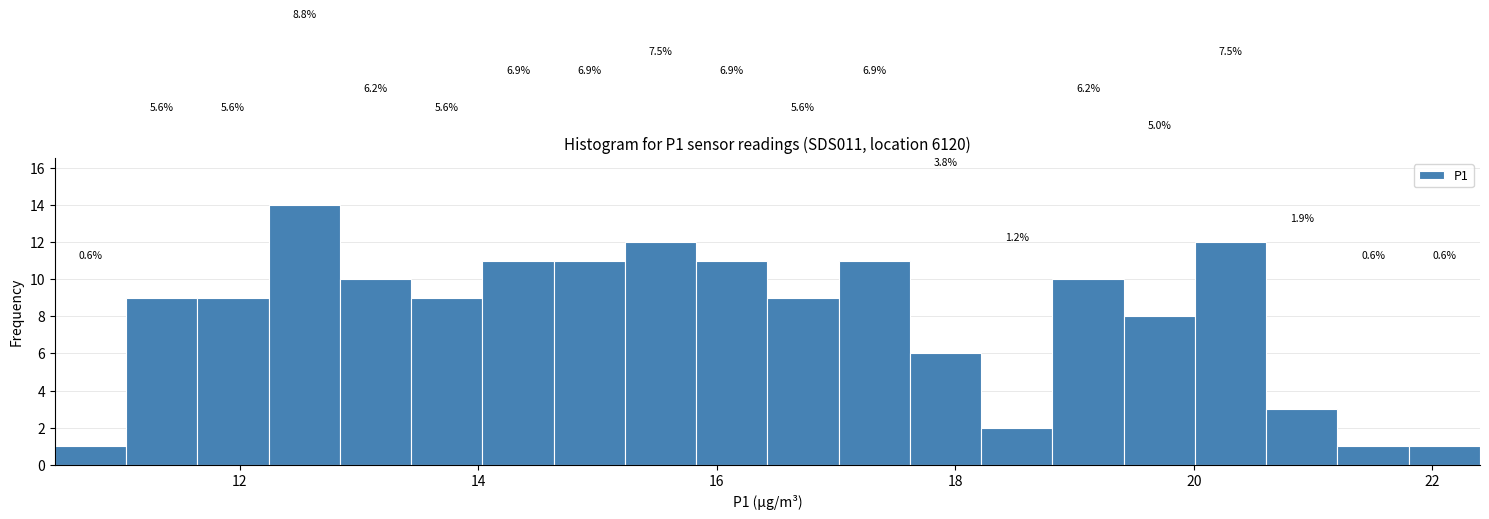

Around what value on the x-axis is the tallest bar? Give the approximate position of its centre, as read against the axis.

12.6